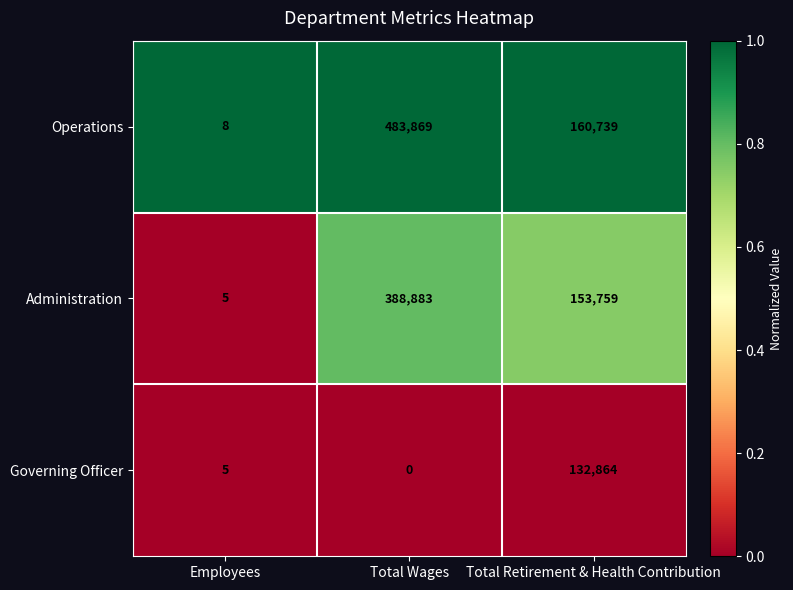

Reading right to left, transcribe all the data shown in this chart.

Operations: Total Retirement & Health Contribution=160739	Total Wages=483869	Employees=8
Administration: Total Retirement & Health Contribution=153759	Total Wages=388883	Employees=5
Governing Officer: Total Retirement & Health Contribution=132864	Total Wages=0	Employees=5